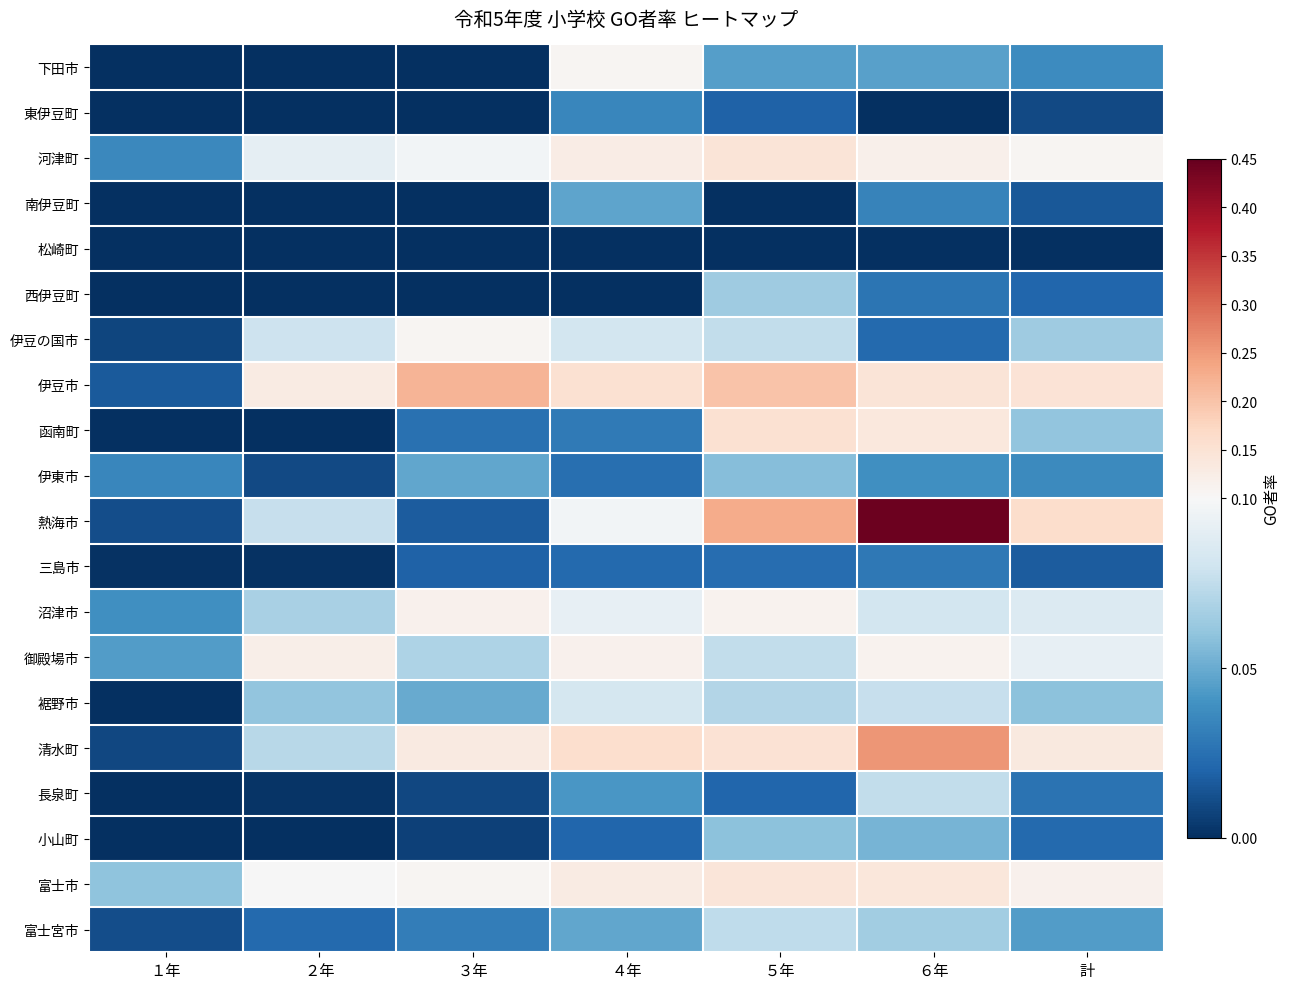

How many data points does each series have?

7